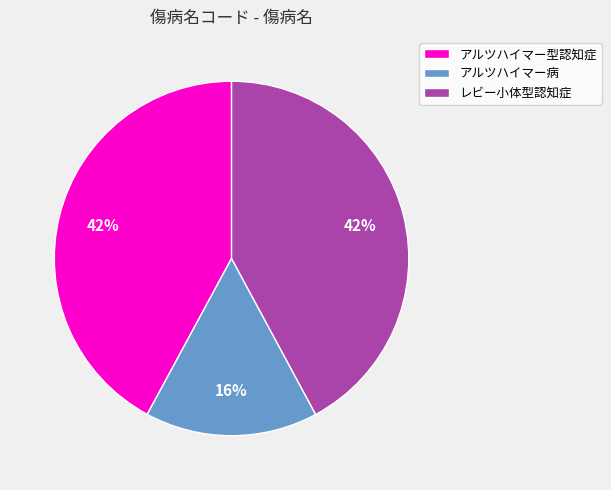

The アルツハイマー病 slice represents 28% of the pie. True or false?

False